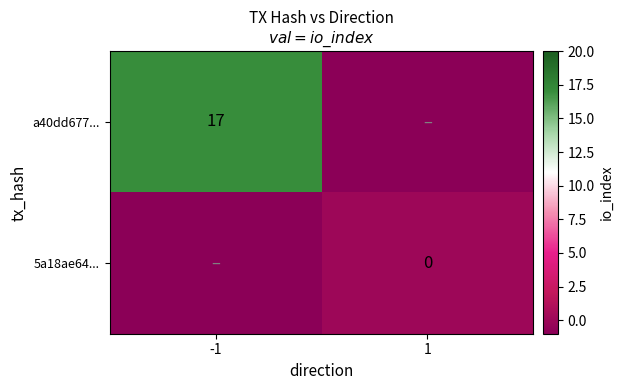

Between 1 and -1, which is larger?

-1